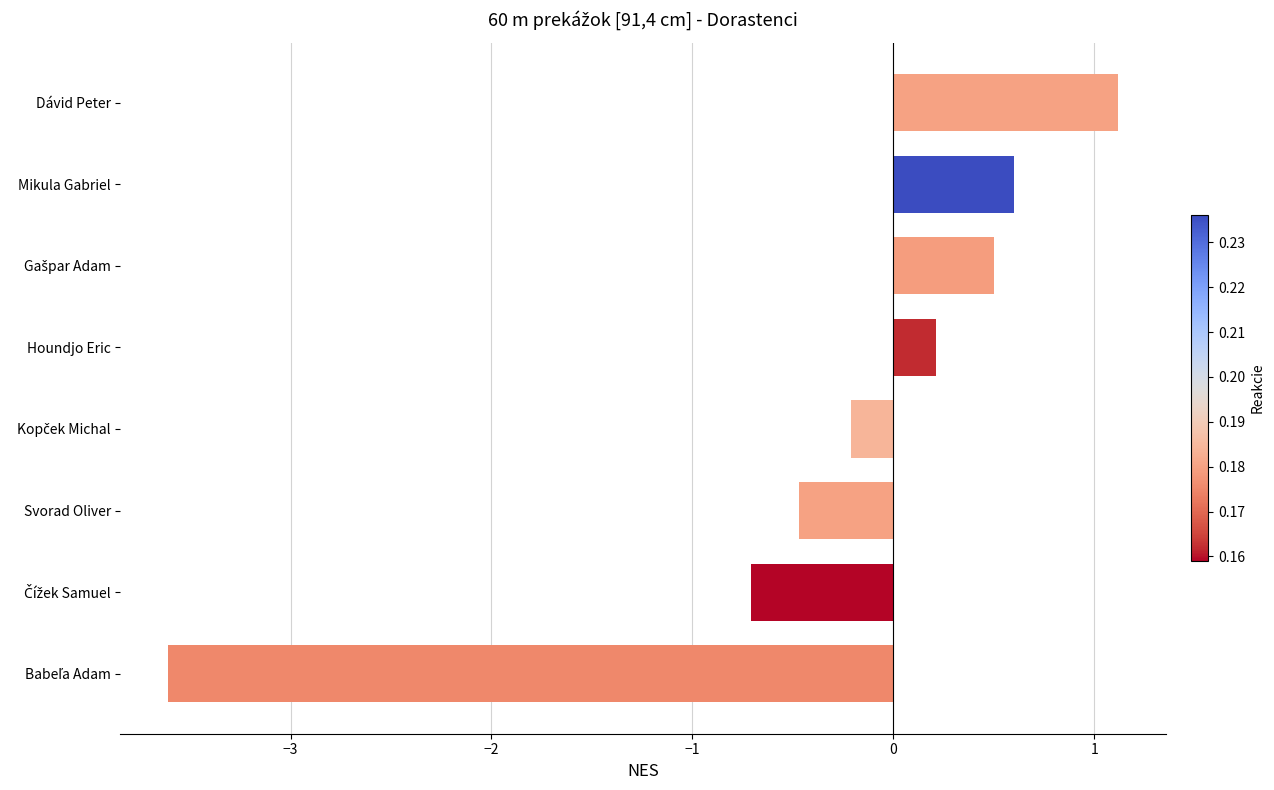

What is the value of the 2nd bar from the top?

0.6